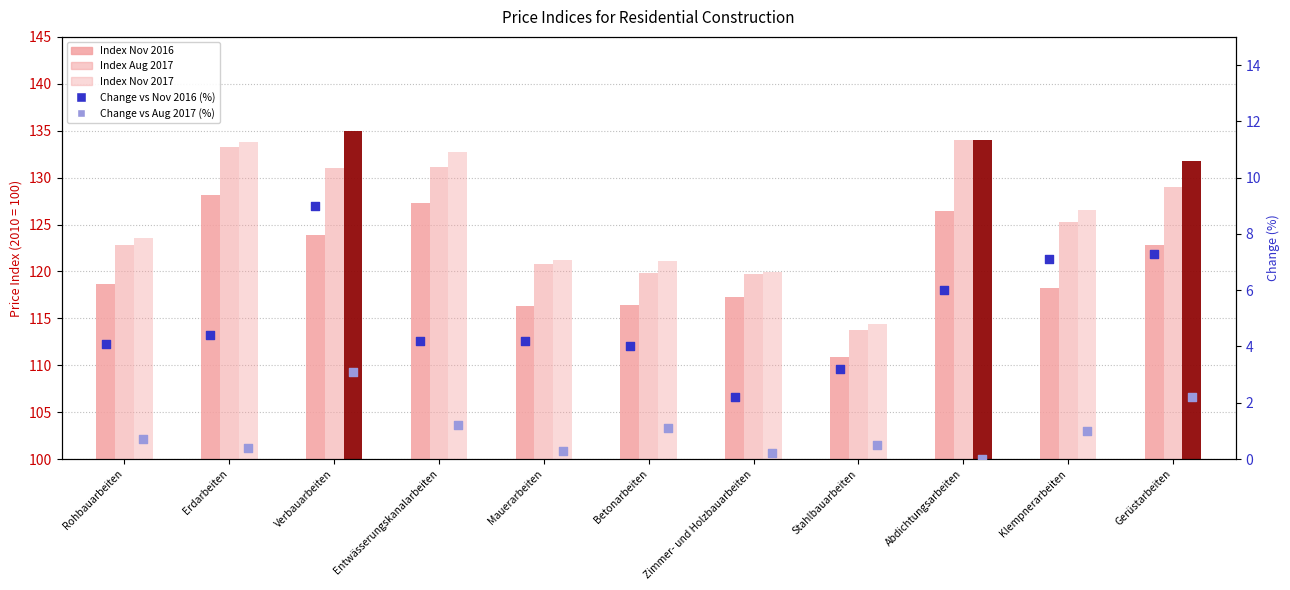

Which series has the largest total across all categories?

Index Nov 2017